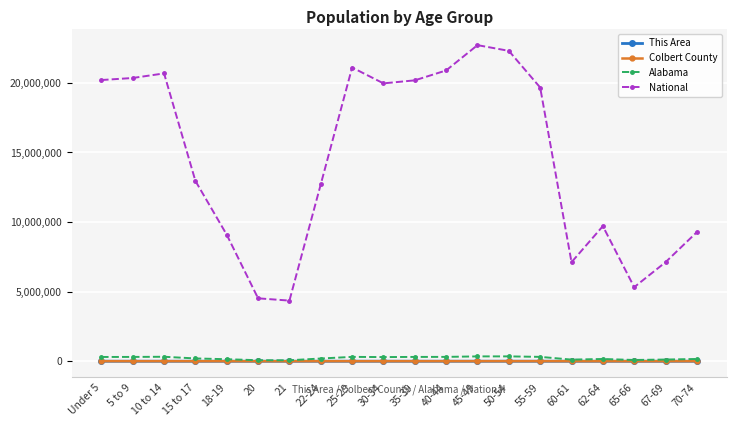

True or false: Colbert County and National intersect in this chart.

False